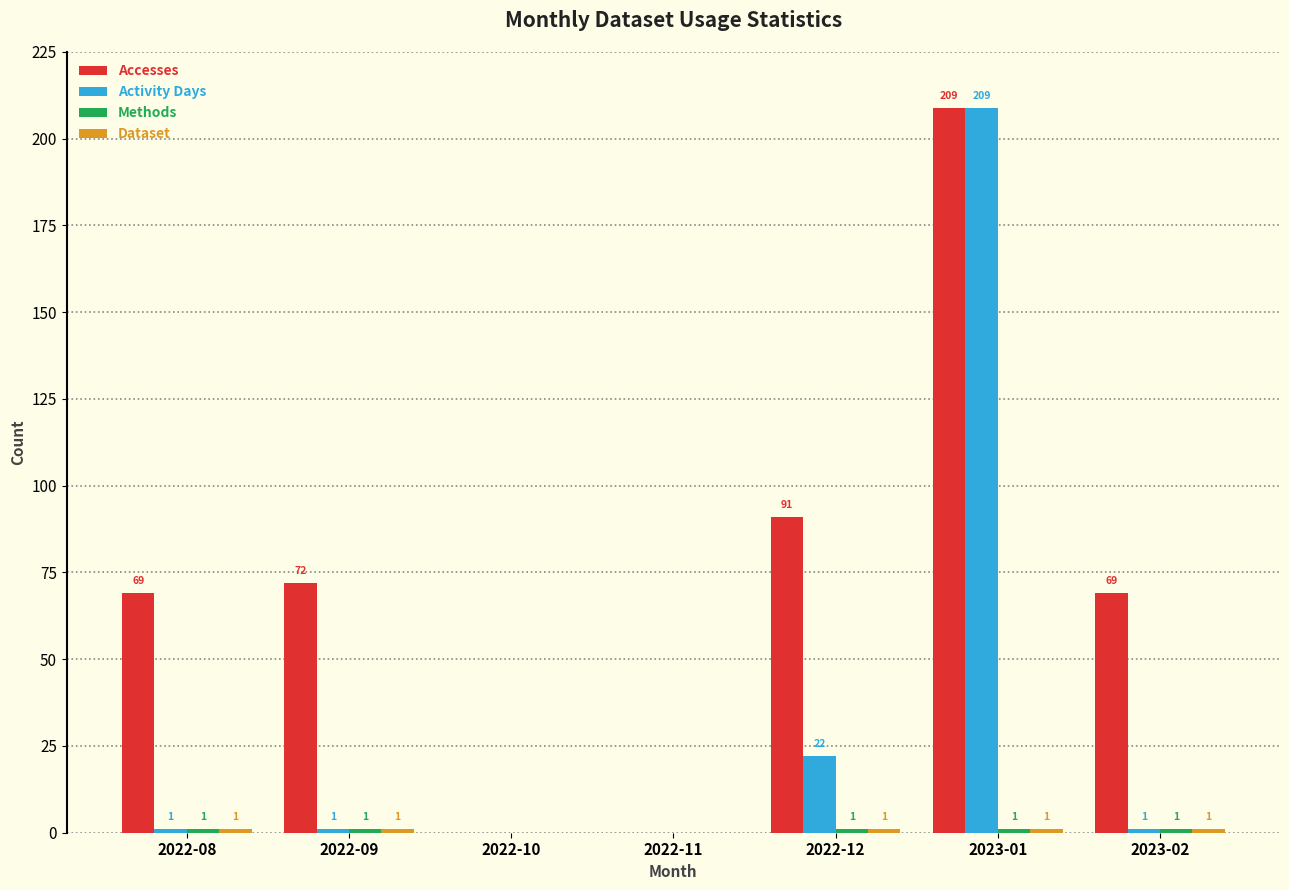

What is the greatest value displayed?

209